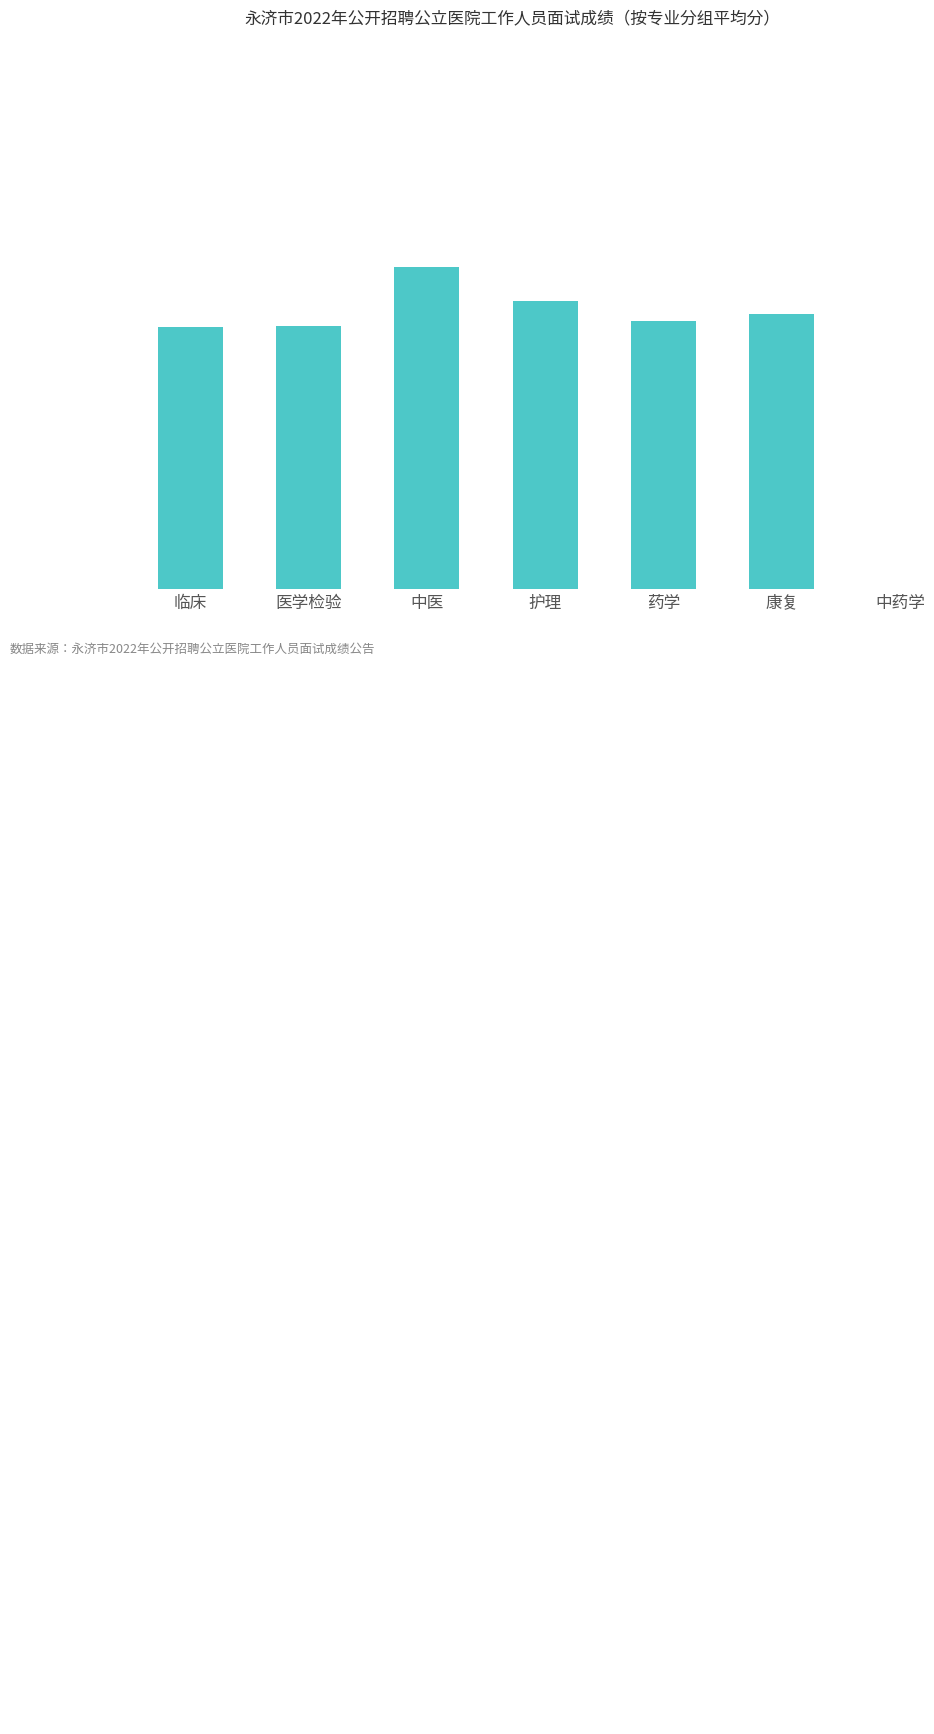

Approximately how many times larger is the value at 医学检验 compared to 护理?

1.0